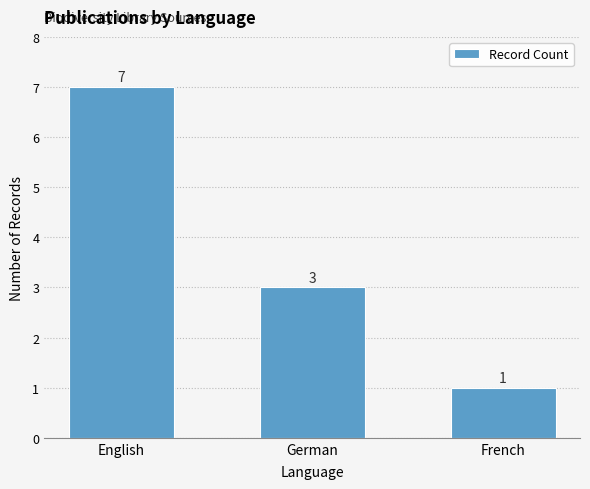

Where is the data nearest to the value 4?

German